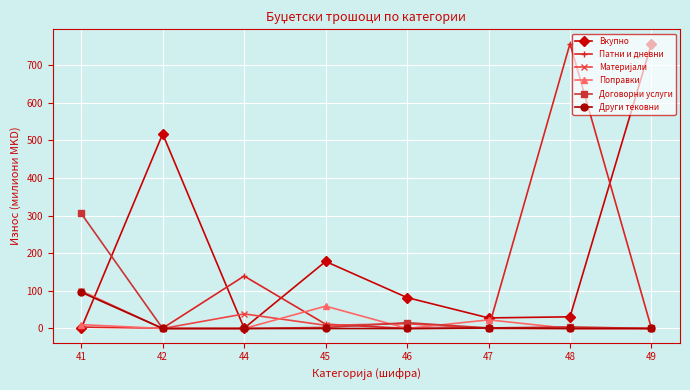

What is the difference between the Патни и дневни values at 44 and 49?

139.3